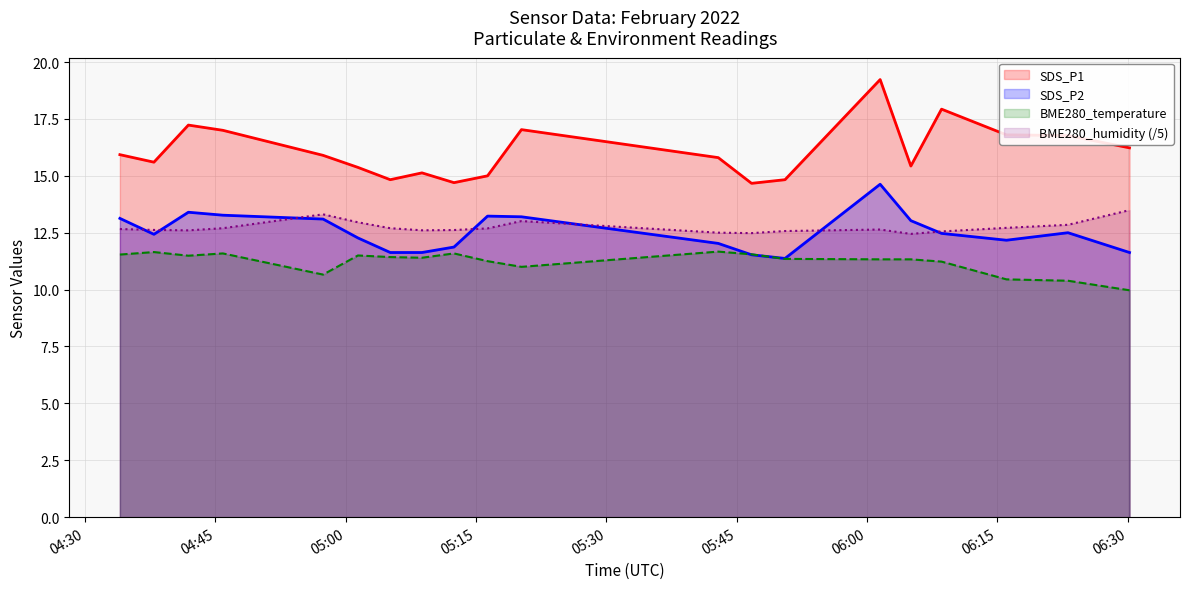

What is the sum of all BME280_temperature values?

224.4